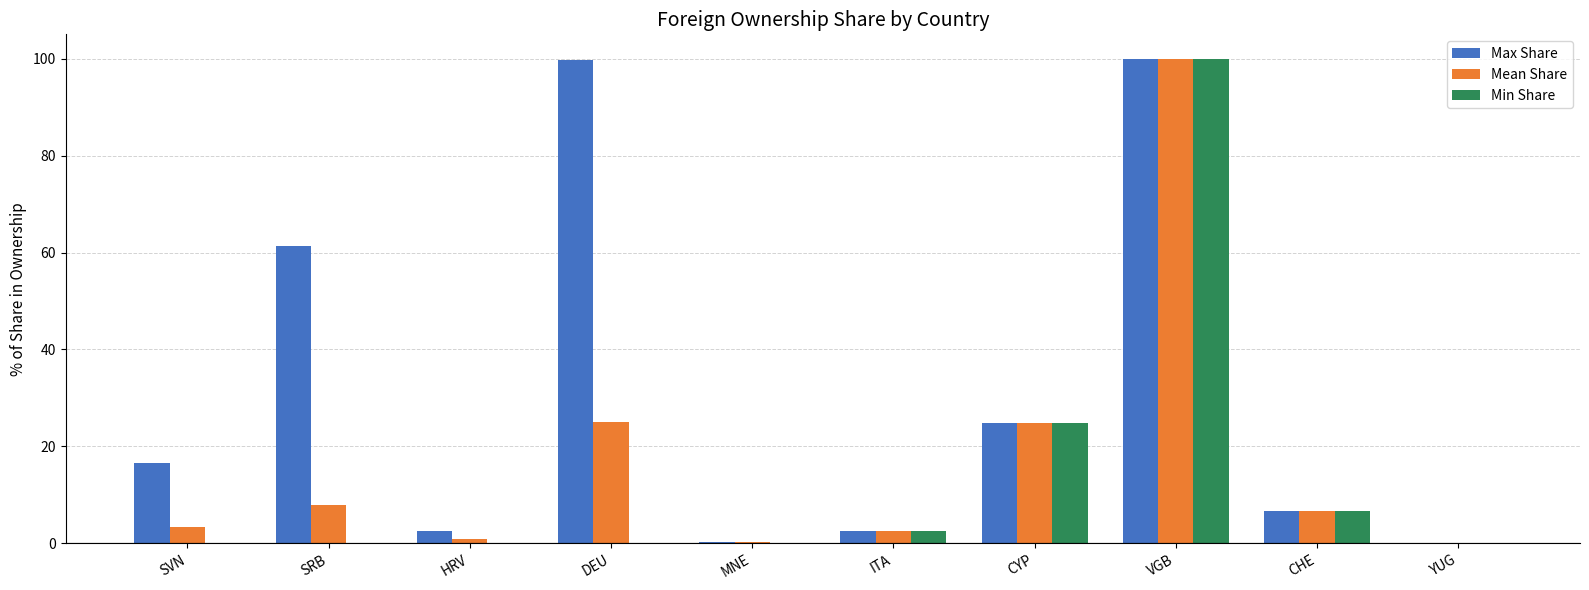

Which series changed the most between MNE and ITA?

Min Share